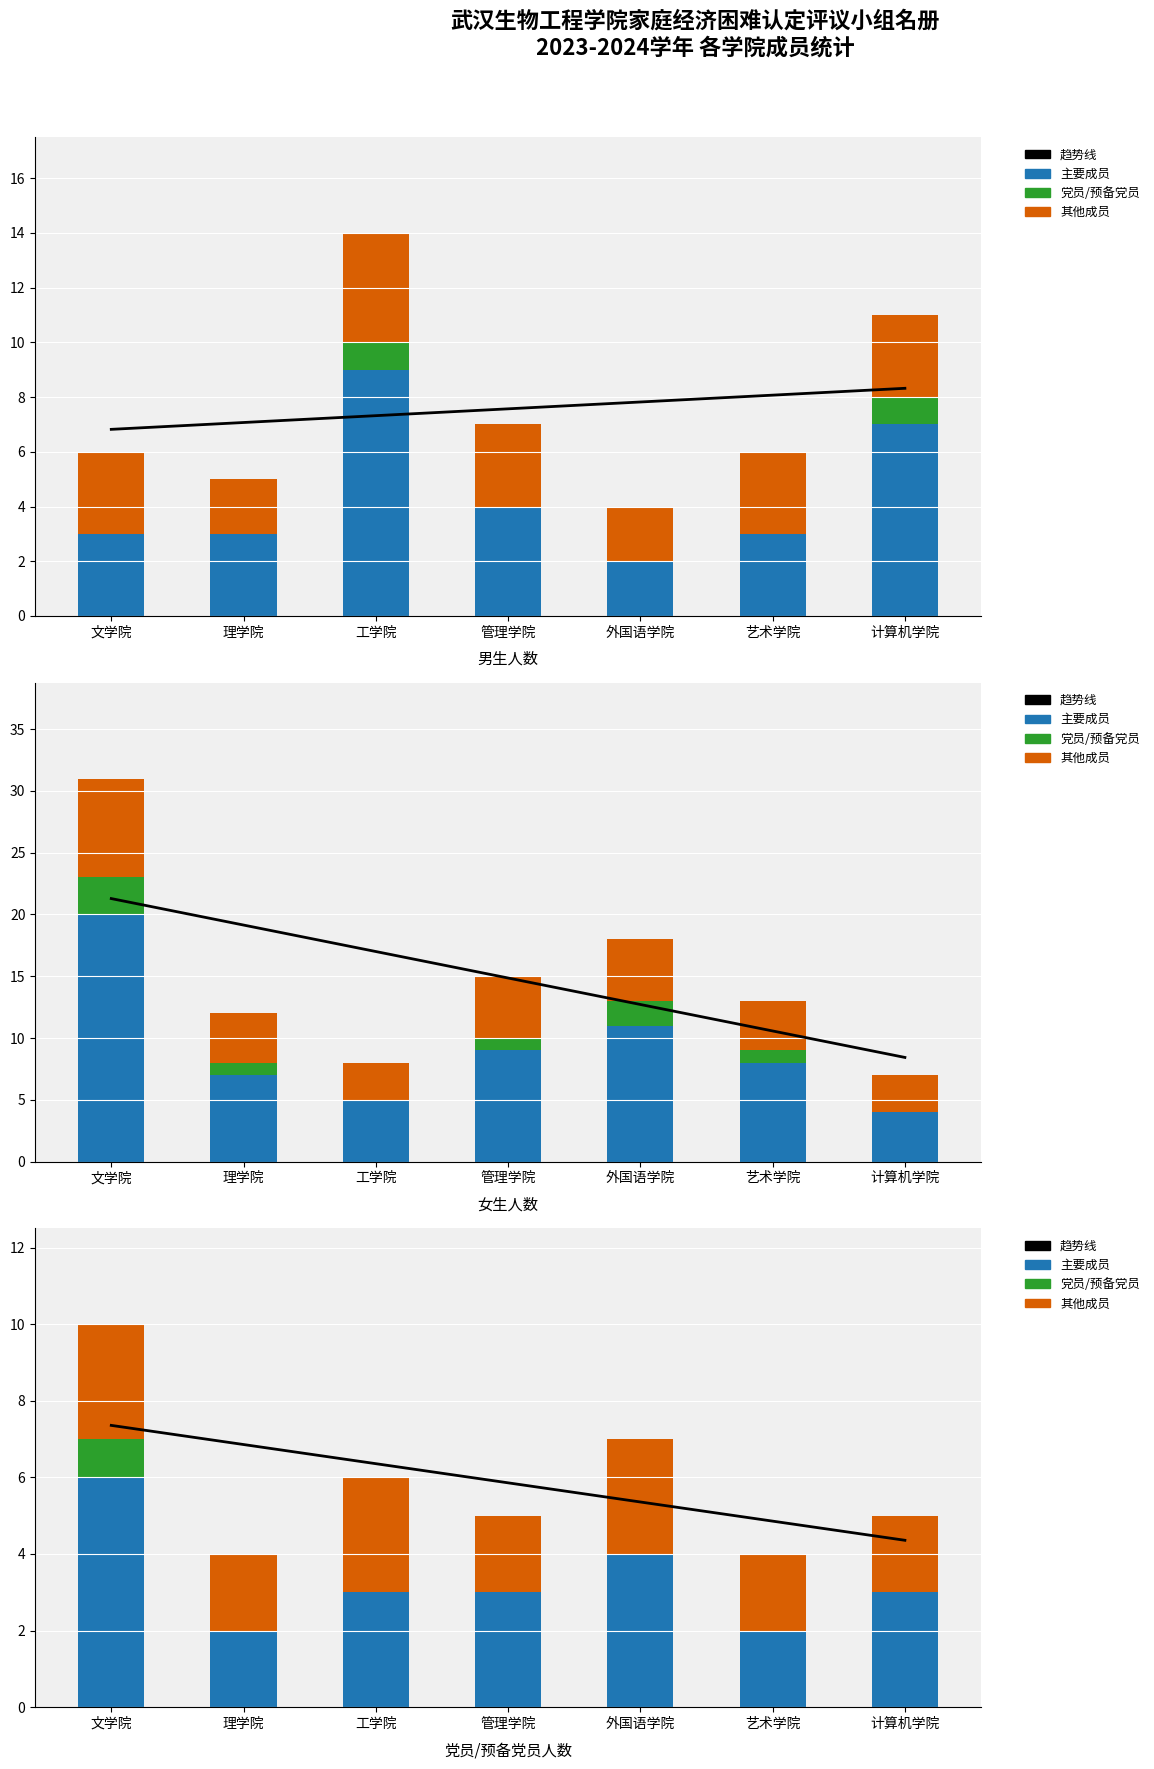

How many groups of bars are there?

7